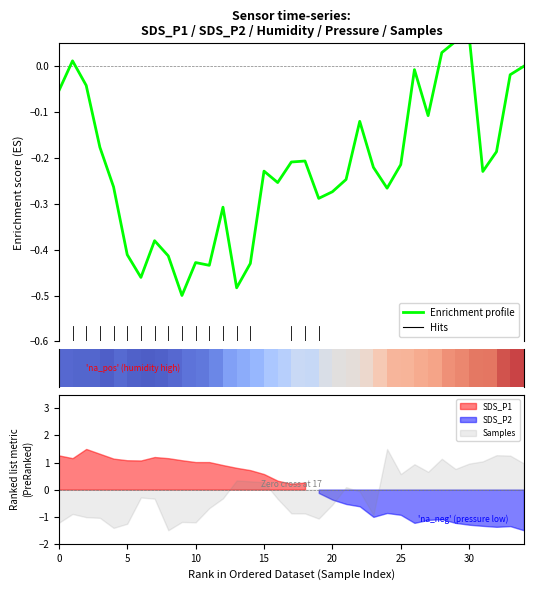

Where is the data nearest to the value 0?

34